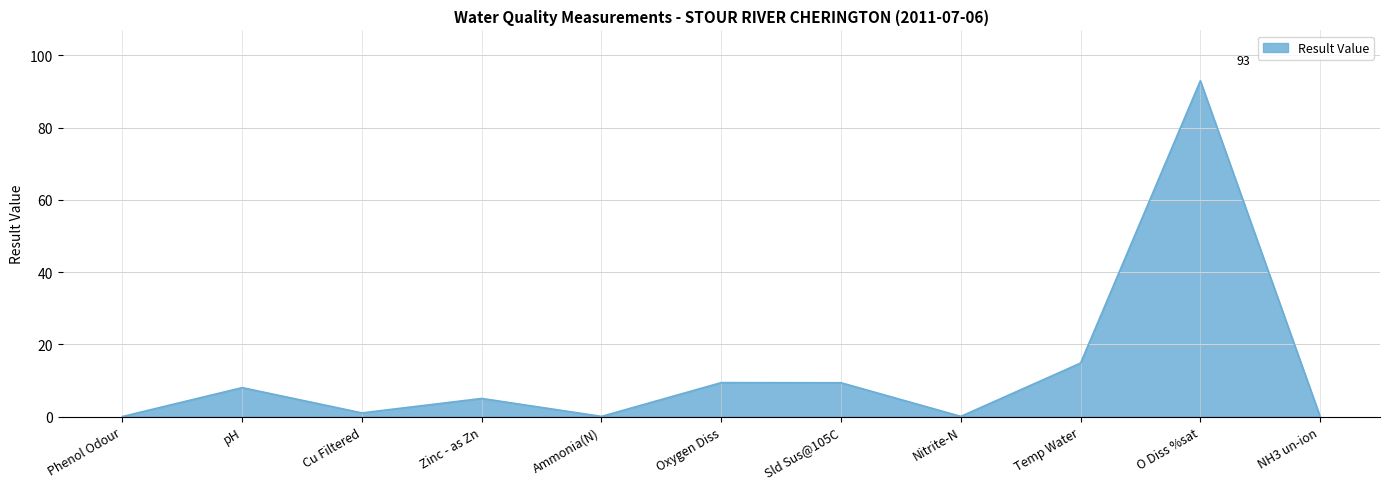

What is the difference between the maximum and minimum values?

93.0